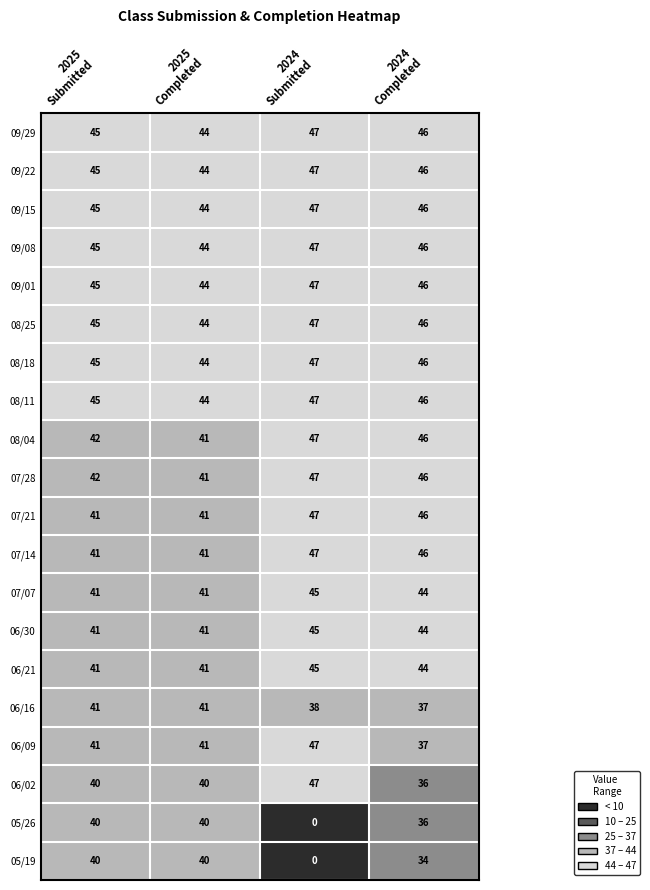

At how many categories does at least one series exceed 11?

4